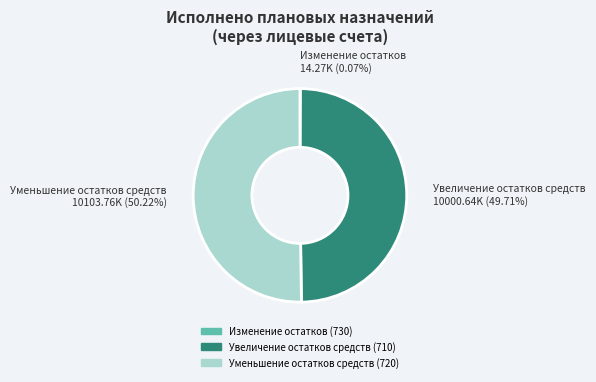

Is Увеличение остатков средств (710) the majority of the pie?

No